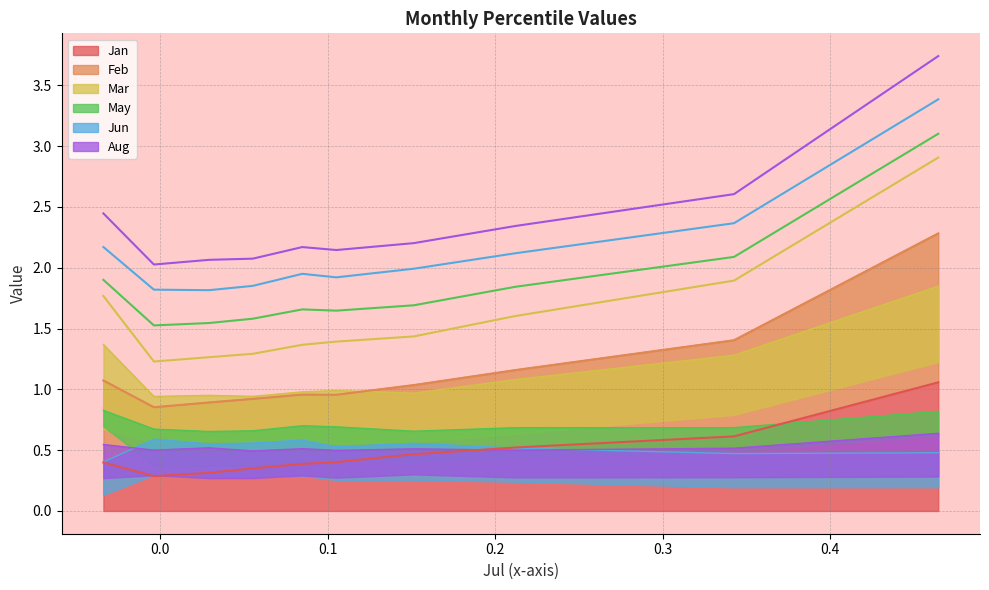

What is the greatest value displayed?

3.7